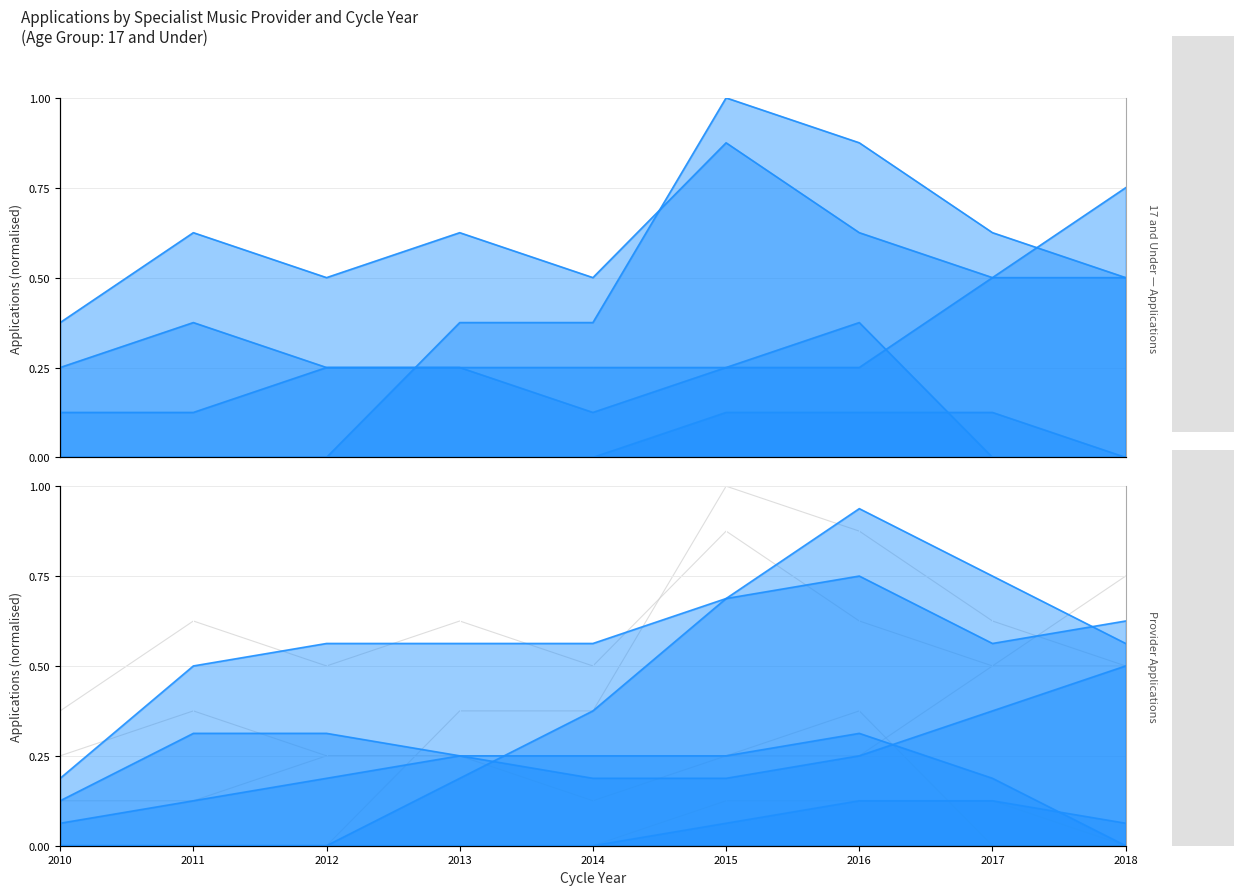

What is the spread (max minus min) of values at 2014?

0.5